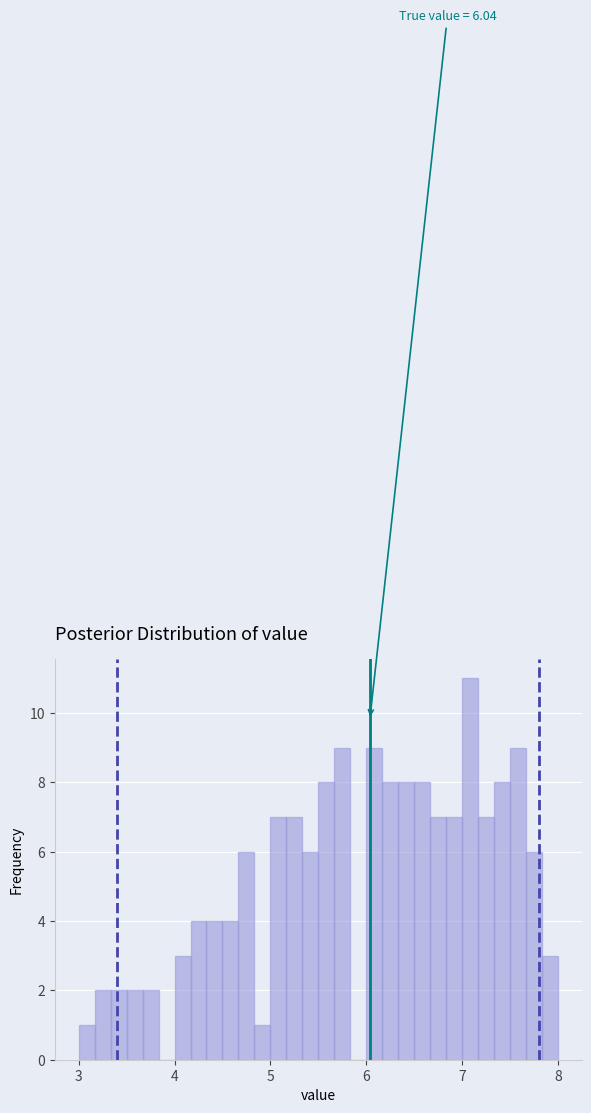

Around what value on the x-axis is the tallest bar? Give the approximate position of its centre, as read against the axis.

7.1